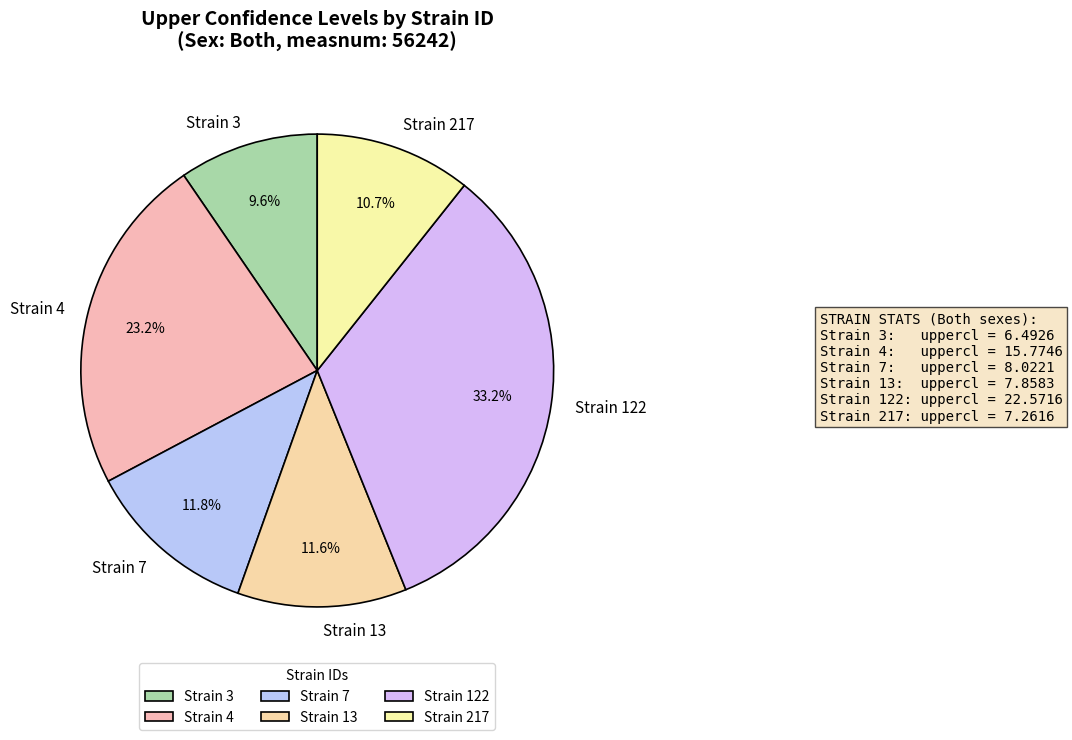

Is there a majority slice in this chart?

No